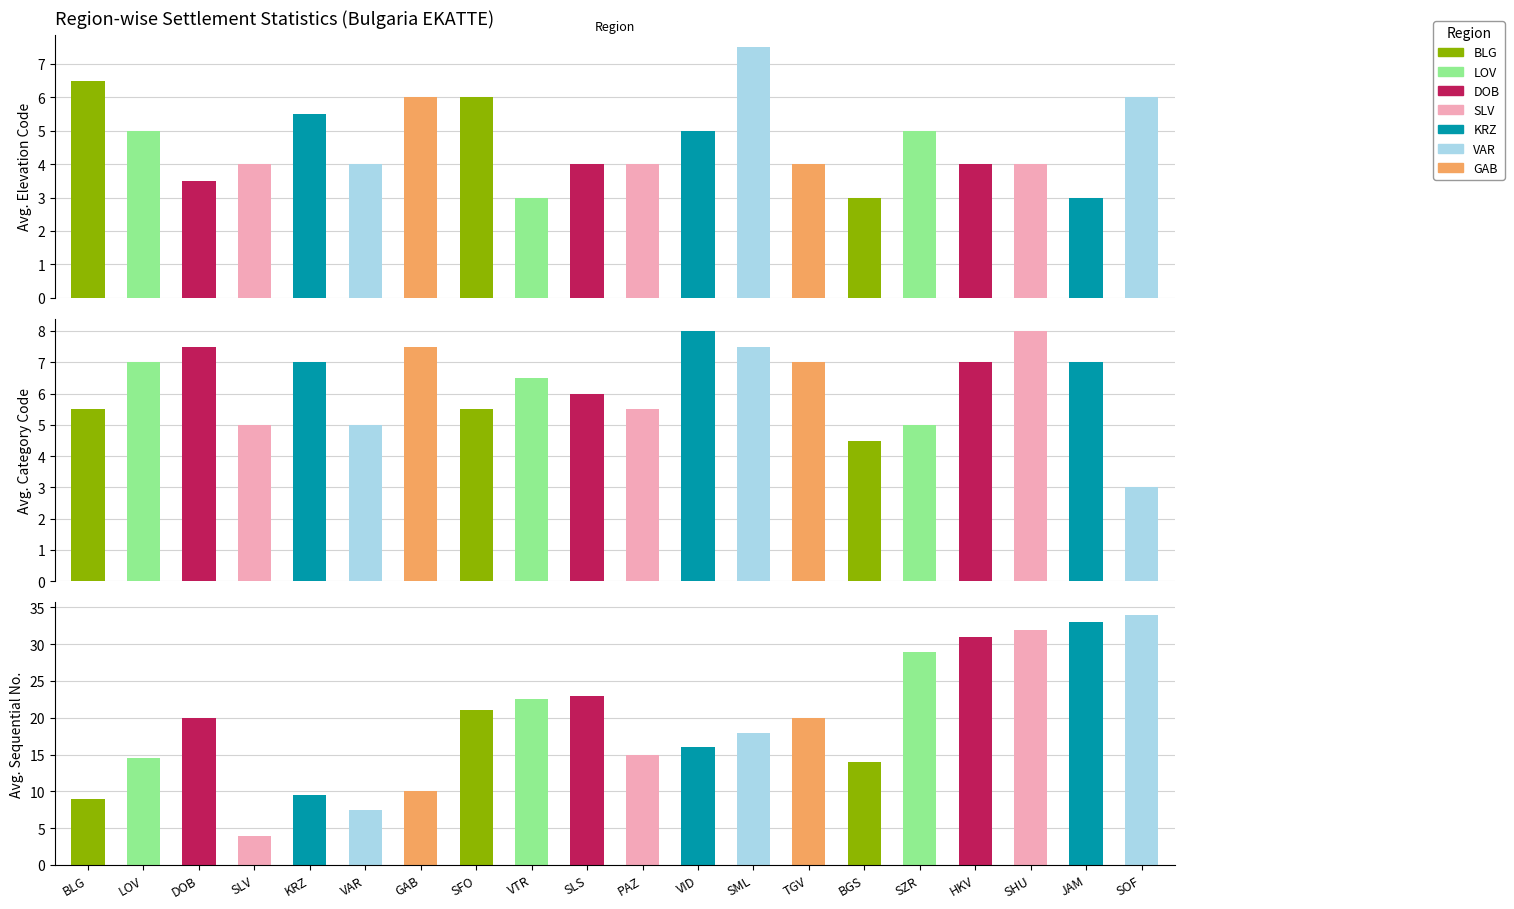

Which category has the highest value in the Avg. Sequential Number series?

SOF